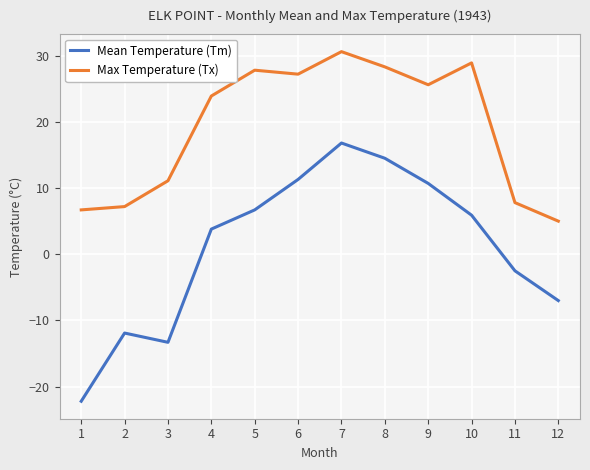

True or false: Mean Temperature (Tm) and Max Temperature (Tx) cross at least once.

False